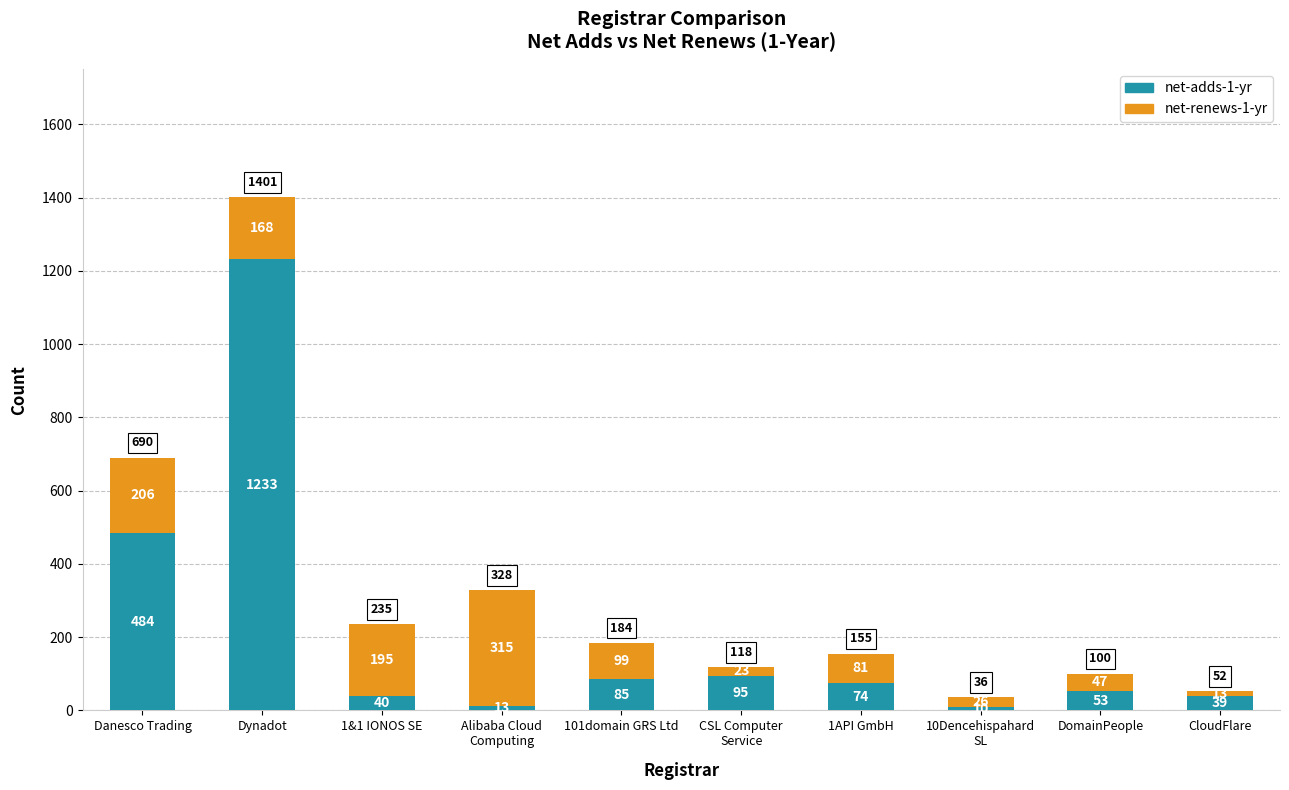

What is the sum of the net-adds-1-yr values at CSL Computer
Service and CloudFlare?

134